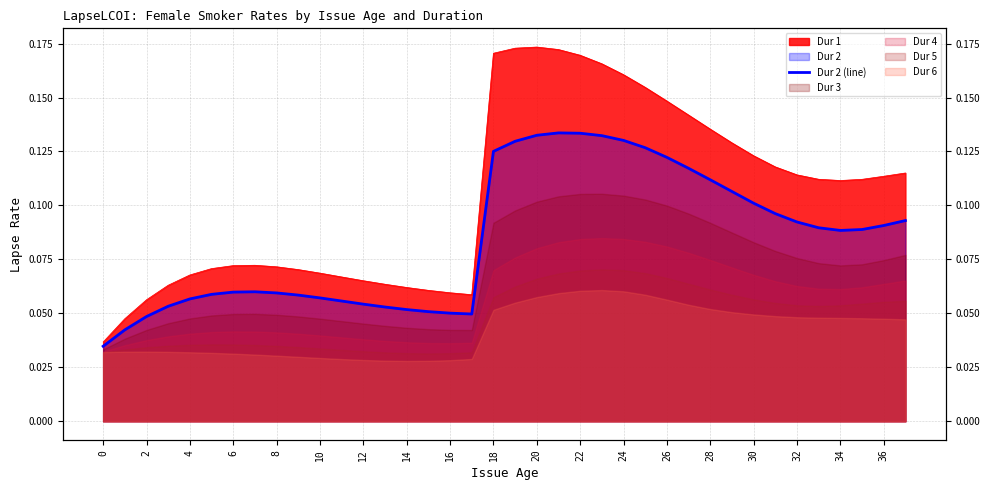

What is the difference between the maximum and minimum values?

0.1